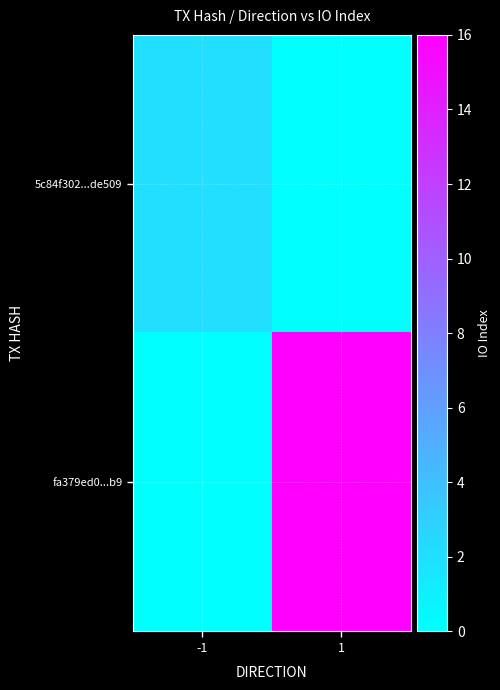

At -1, list the series in order from smallest to largest.

fa379ed0...b9, 5c84f302...de509